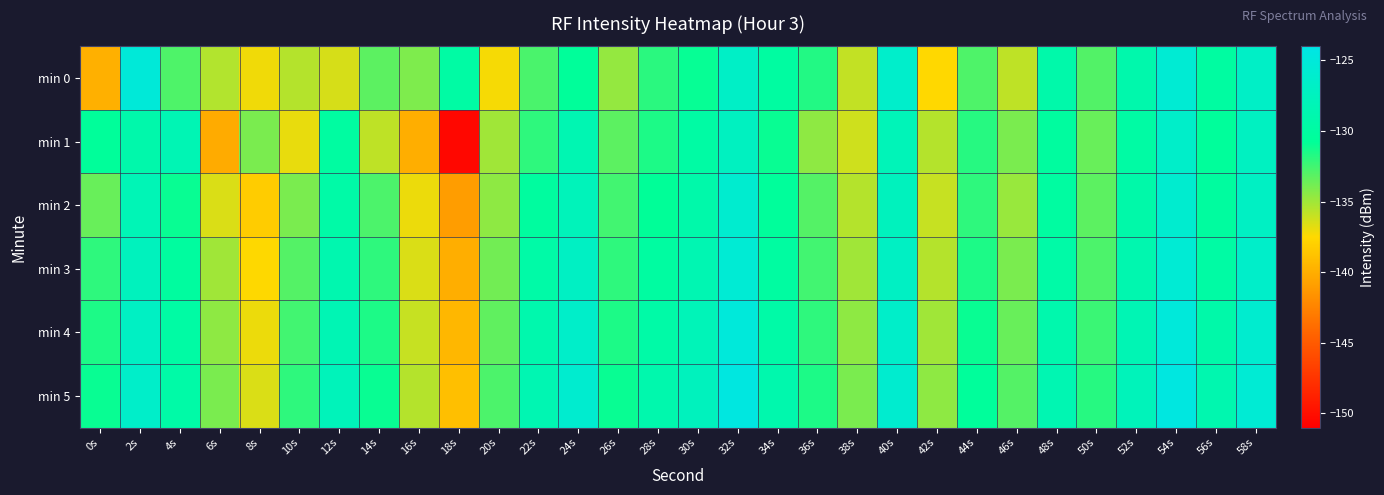

Which series has the largest range (max minus min)?

min 1